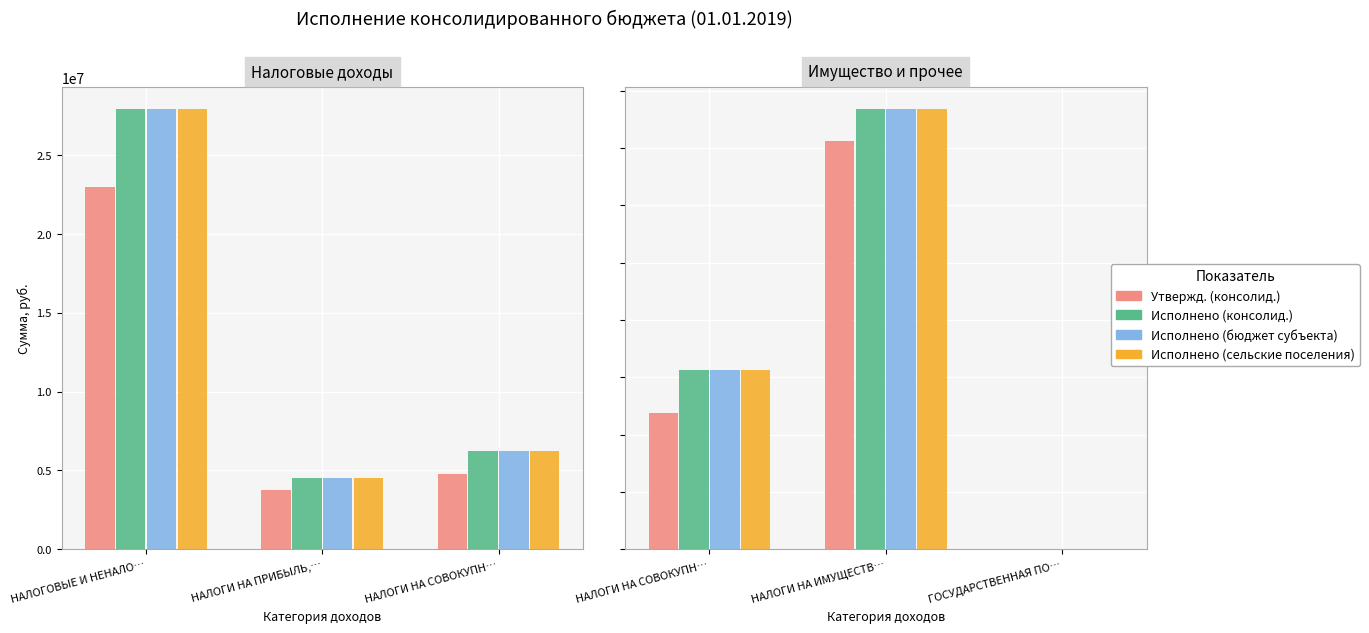

Are the bars grouped side by side (vs. stacked)?

Yes